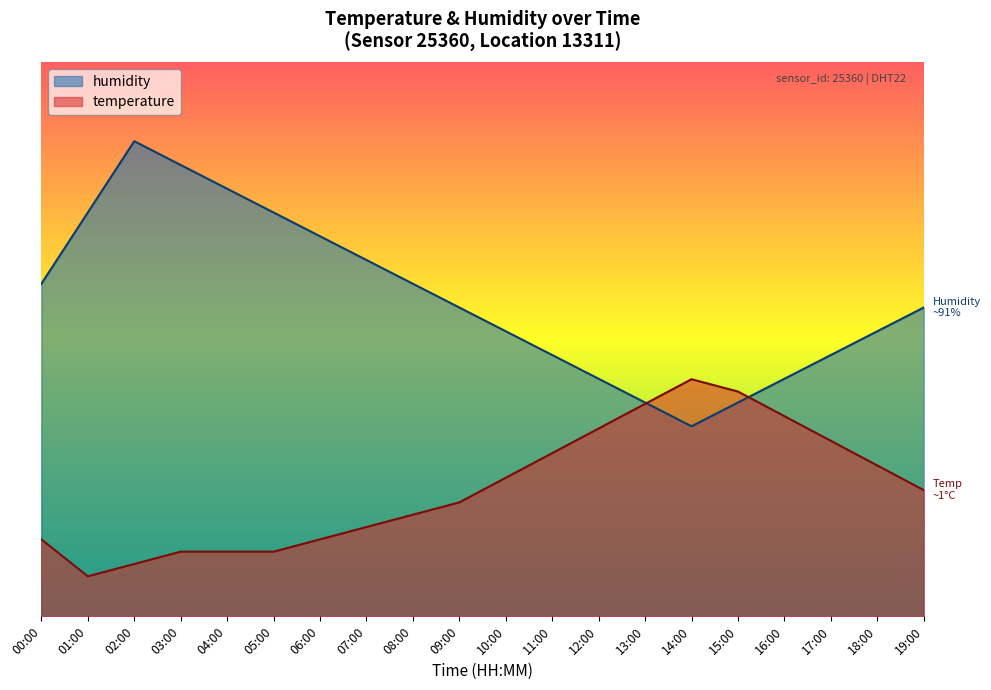

What is the smallest value displayed?

7.2